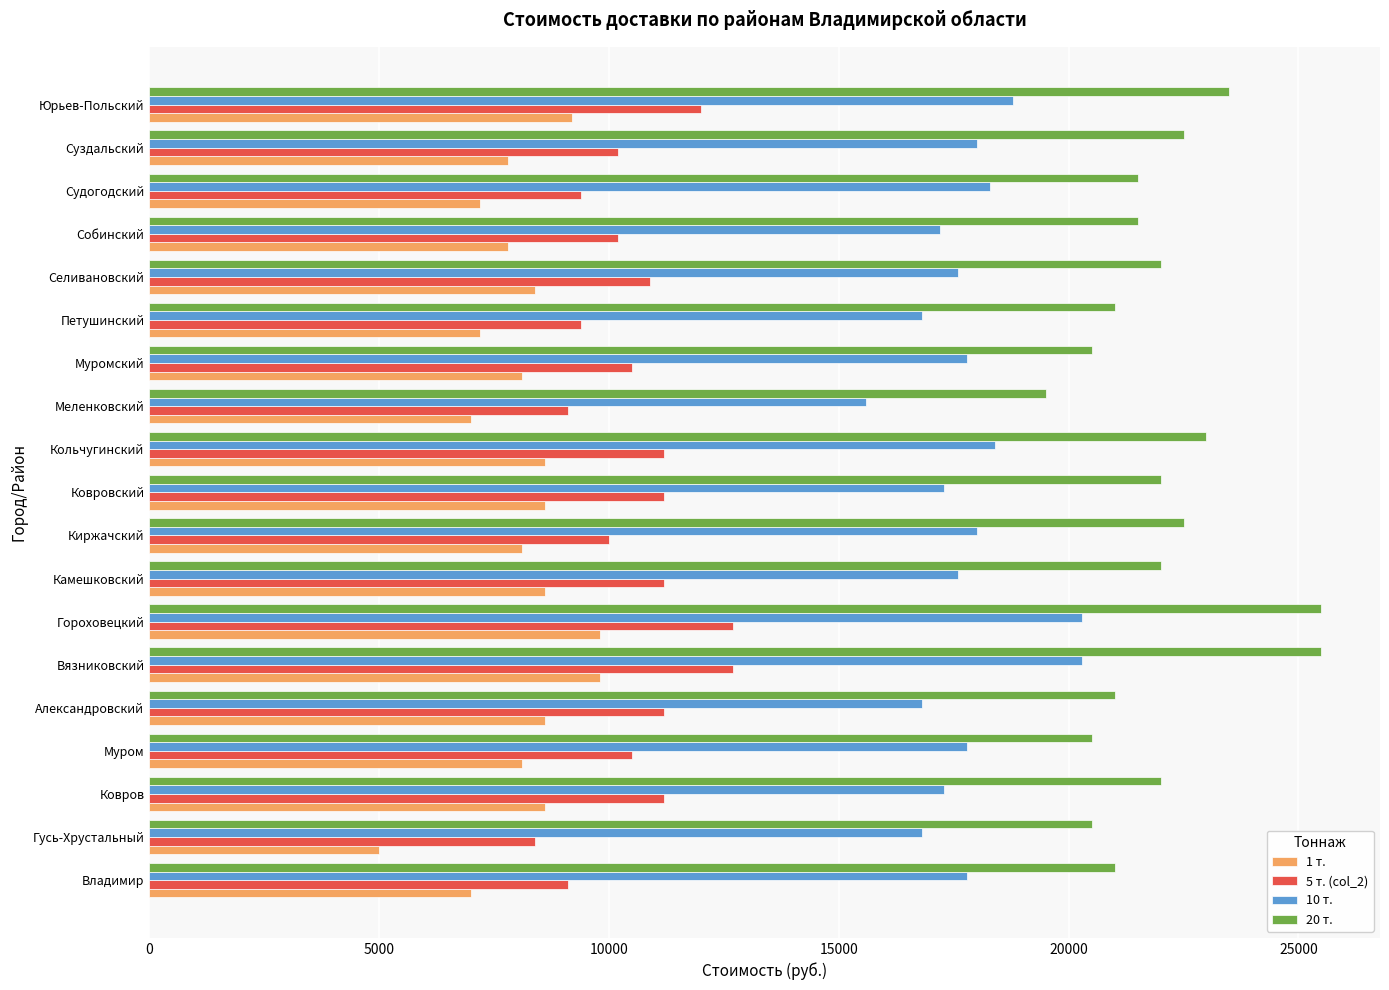

What is the difference between the maximum and second lowest values in the 5 т. (col_2) series?

3600